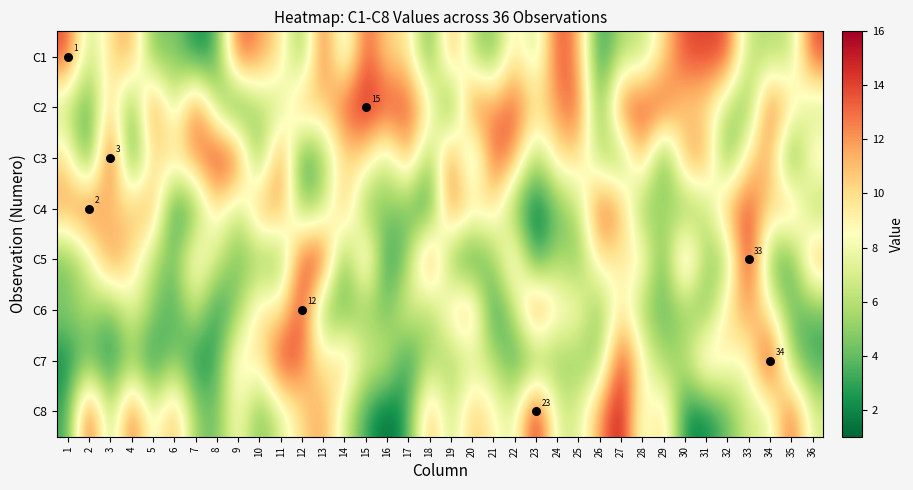

Is it true that C7 equals 11 at 31?

True